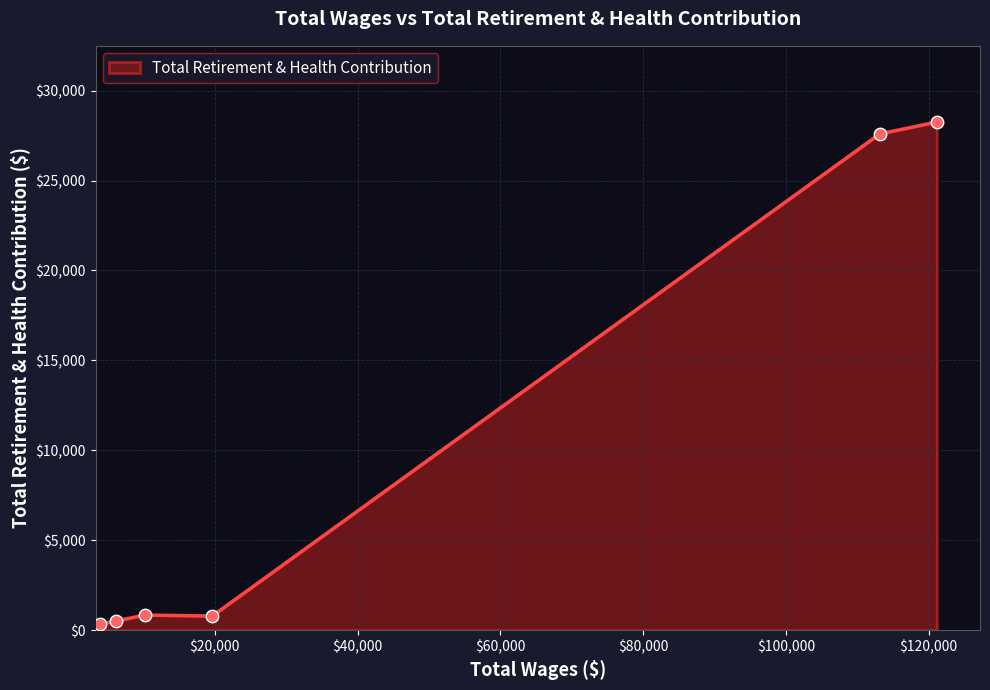

What is the difference between the second highest and minimum values?

27271